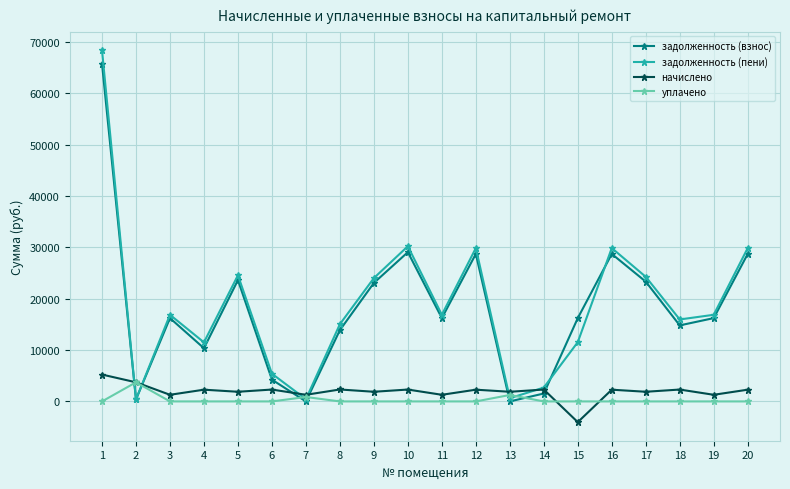

Which category has the highest value in the задолженность (взнос) series?

1